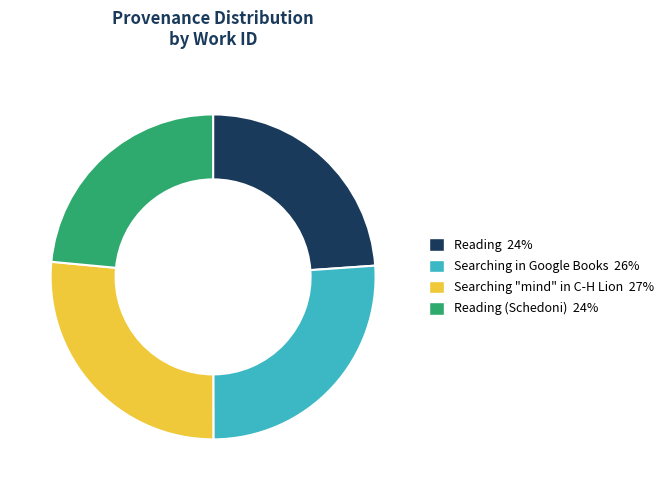

Is there a majority slice in this chart?

No